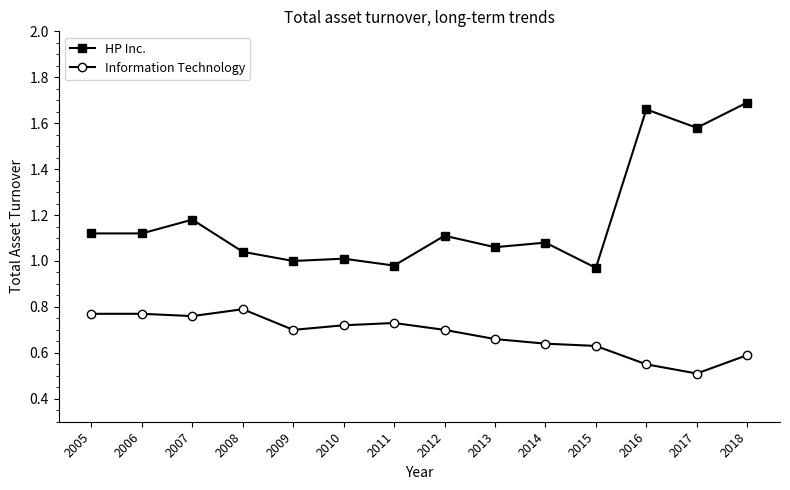

Does the chart display data point markers on the line(s)?

Yes